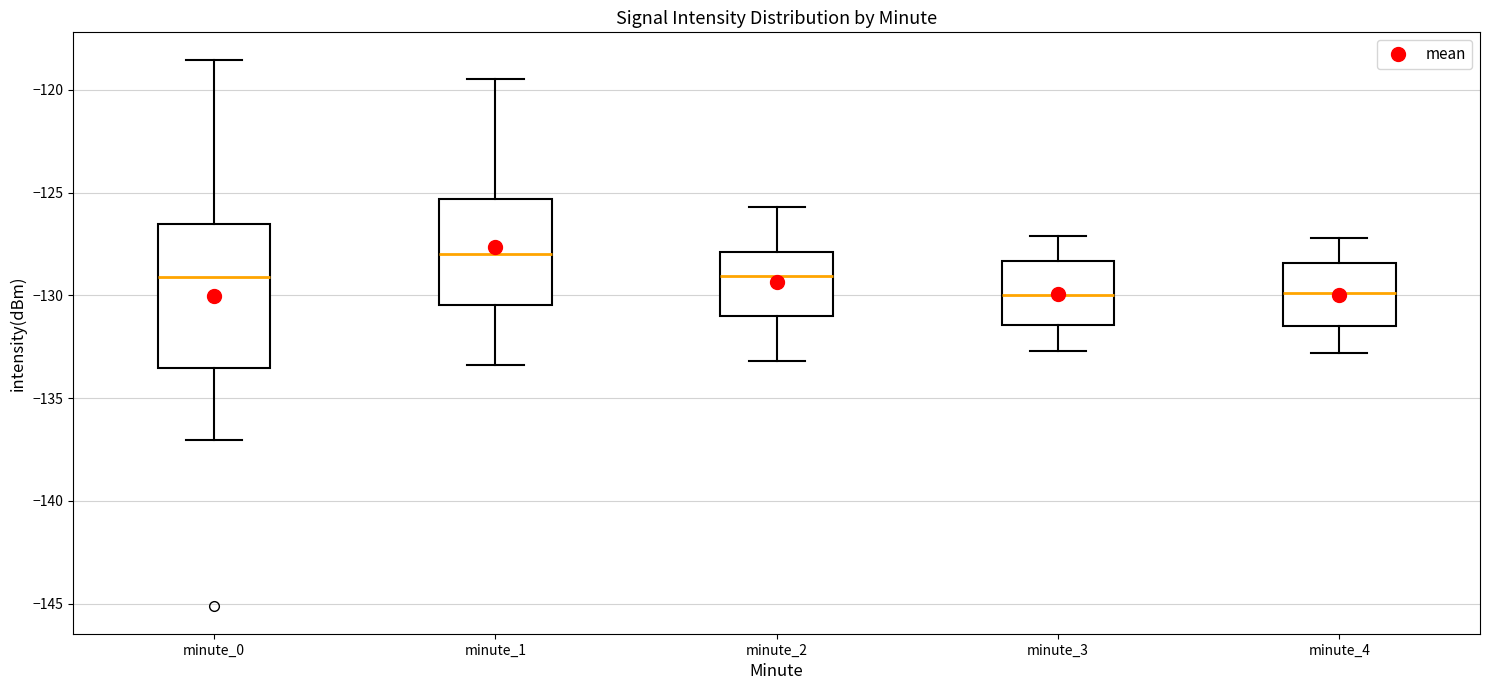

Reading left to right, read every box against the y-axis: the position of its median line, the range the box covers, and the ends of its whiskers. The values are not printed on the chart, so give them approximately, as read against the axis.

minute_0: median -129.0, box -133.5 to -126.5, whiskers -137.0 to -118.5
minute_1: median -128.0, box -130.5 to -125.5, whiskers -133.5 to -119.5
minute_2: median -129.0, box -131.0 to -128.0, whiskers -133.0 to -125.5
minute_3: median -130.0, box -131.5 to -128.5, whiskers -132.5 to -127.0
minute_4: median -130.0, box -131.5 to -128.5, whiskers -133.0 to -127.0